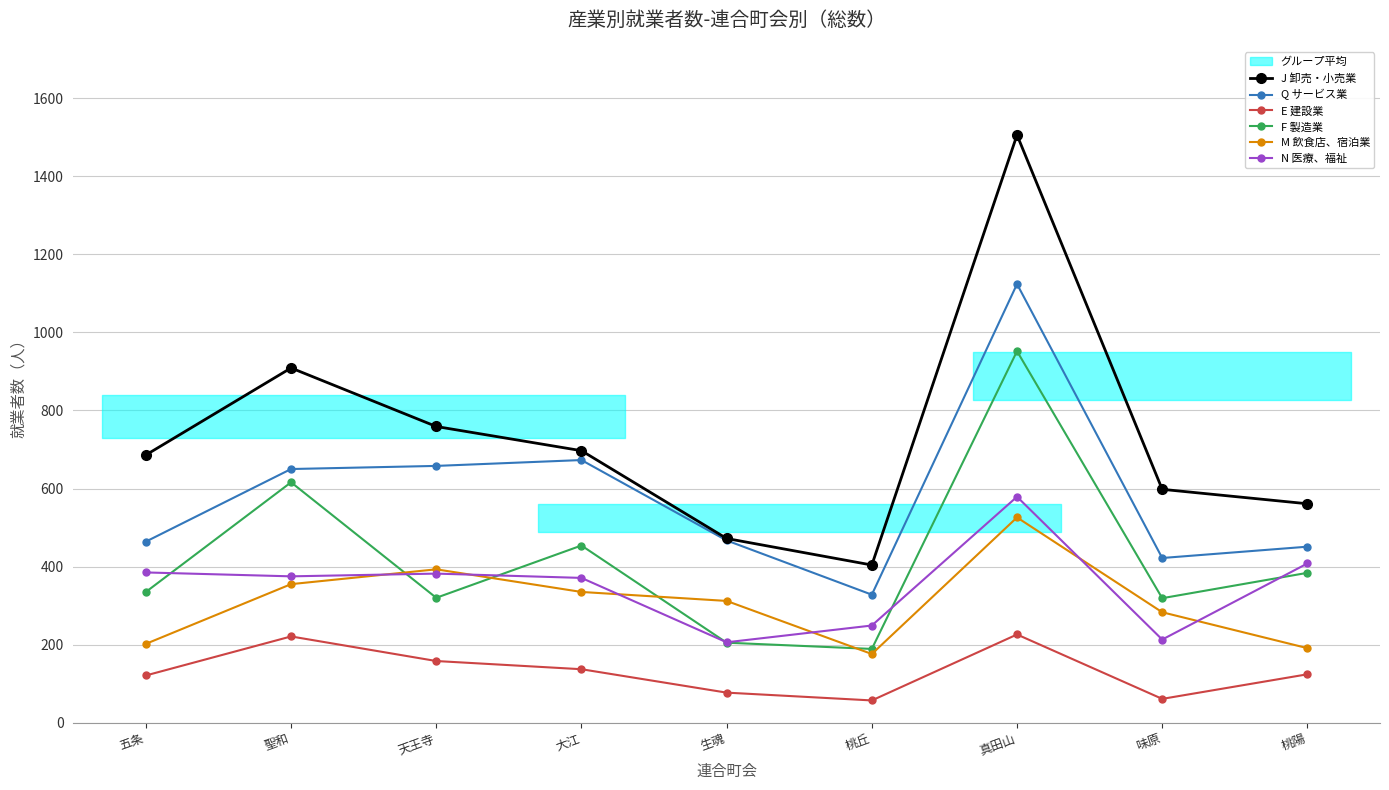

How many data points does each series have?

9